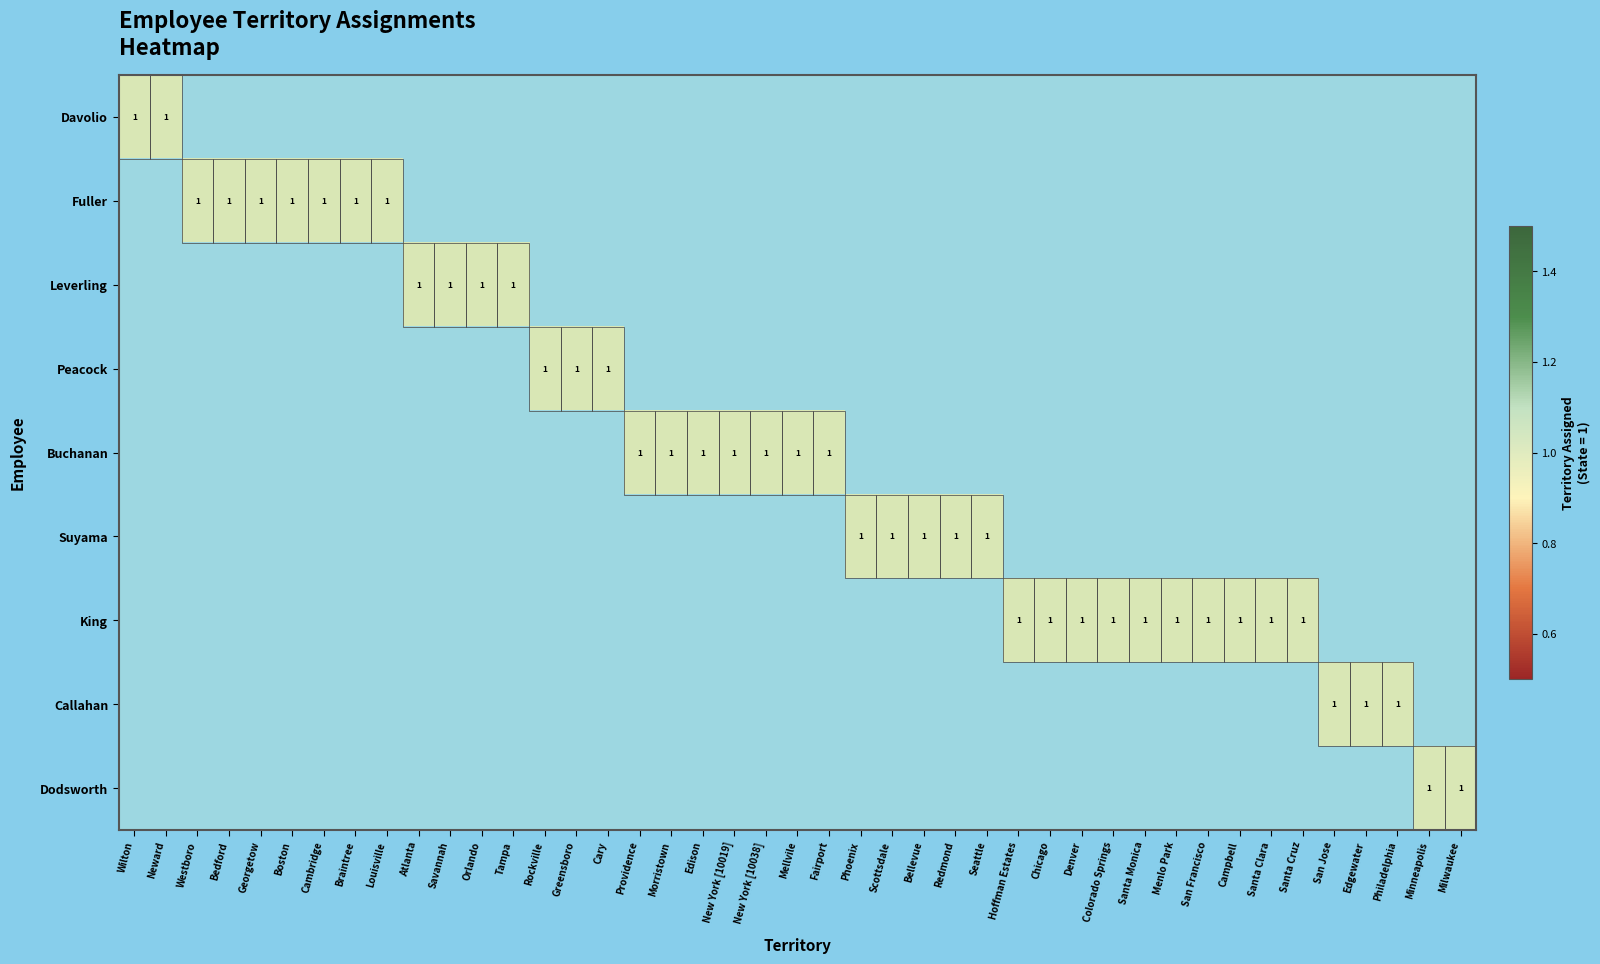

Rank the categories by King value from lowest to highest.

Wilton, Neward